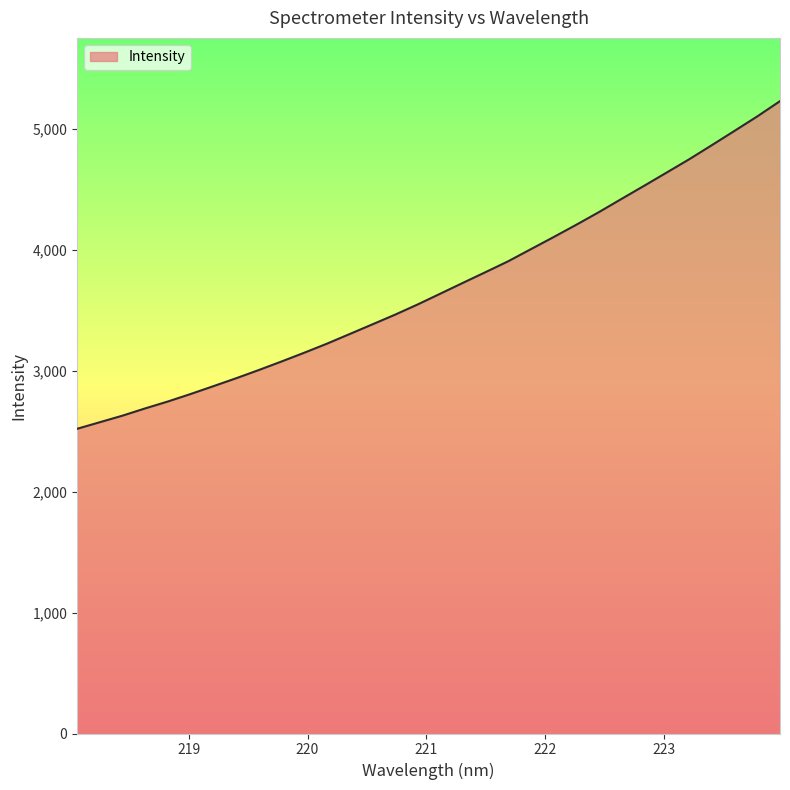

Reading left to right, what are all the values shown in this chart?

2521.1	2575.5	2629.9	2690.0	2747.1	2808.9	2873.5	2938.8	3007.0	3077.4	3149.8	3224.7	3304.2	3384.0	3464.3	3549.0	3638.3	3728.1	3816.9	3906.9	4006.9	4106.7	4208.5	4313.2	4422.7	4531.6	4641.6	4752.2	4868.8	4987.0	5106.1	5232.1